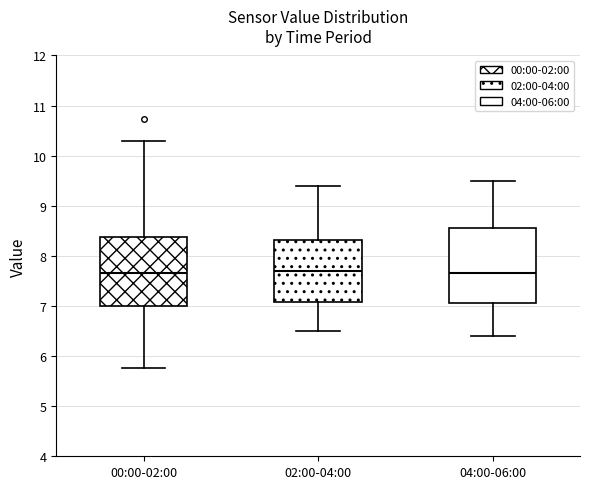

Where does the median line of the box for 02:00-04:00 sit on the y-axis? The values are not printed on the chart, so give them approximately, as read against the axis.

7.7